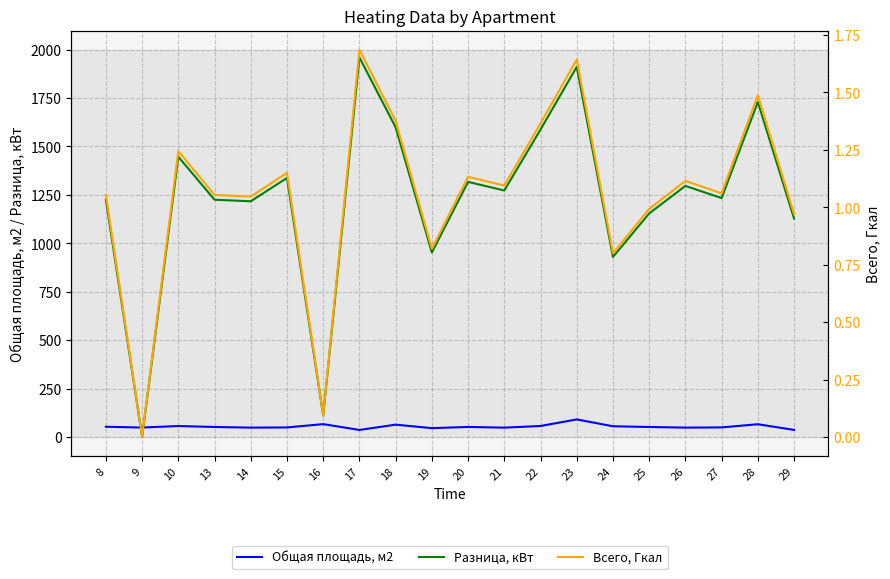

Which series has the largest range (max minus min)?

Разница, кВт